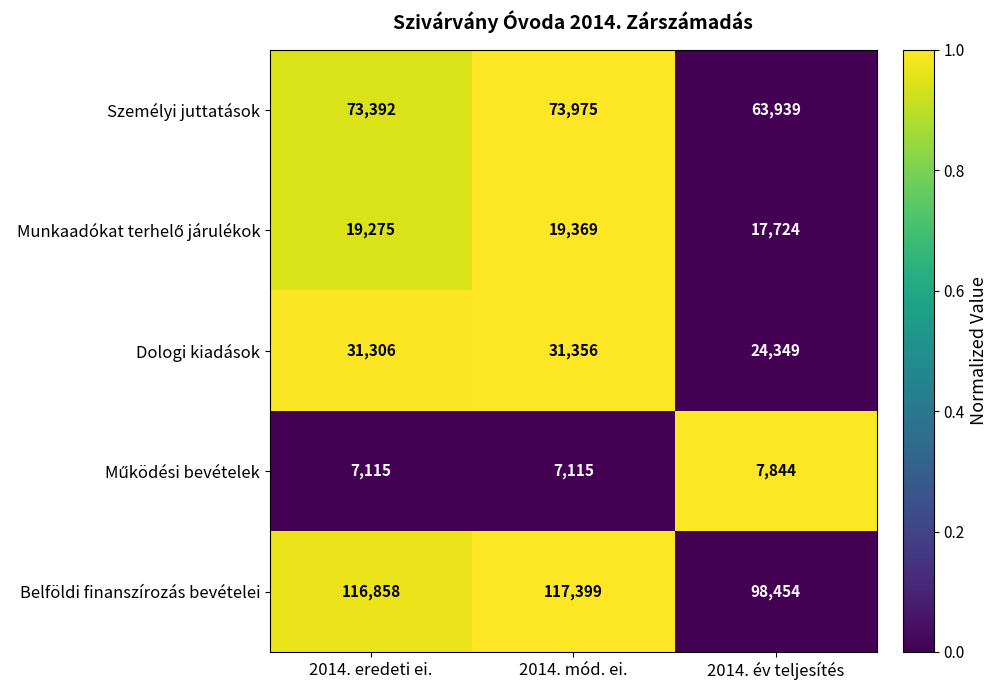

Which series has the largest range (max minus min)?

Belföldi finanszírozás bevételei